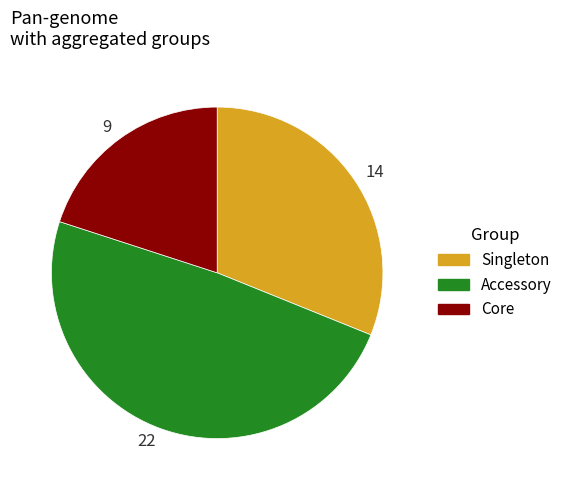

True or false: 22 accounts for 49% of the total.

True